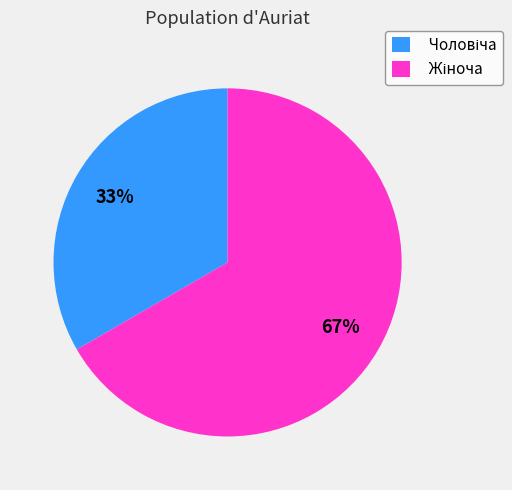

Does any single category account for the majority?

Yes